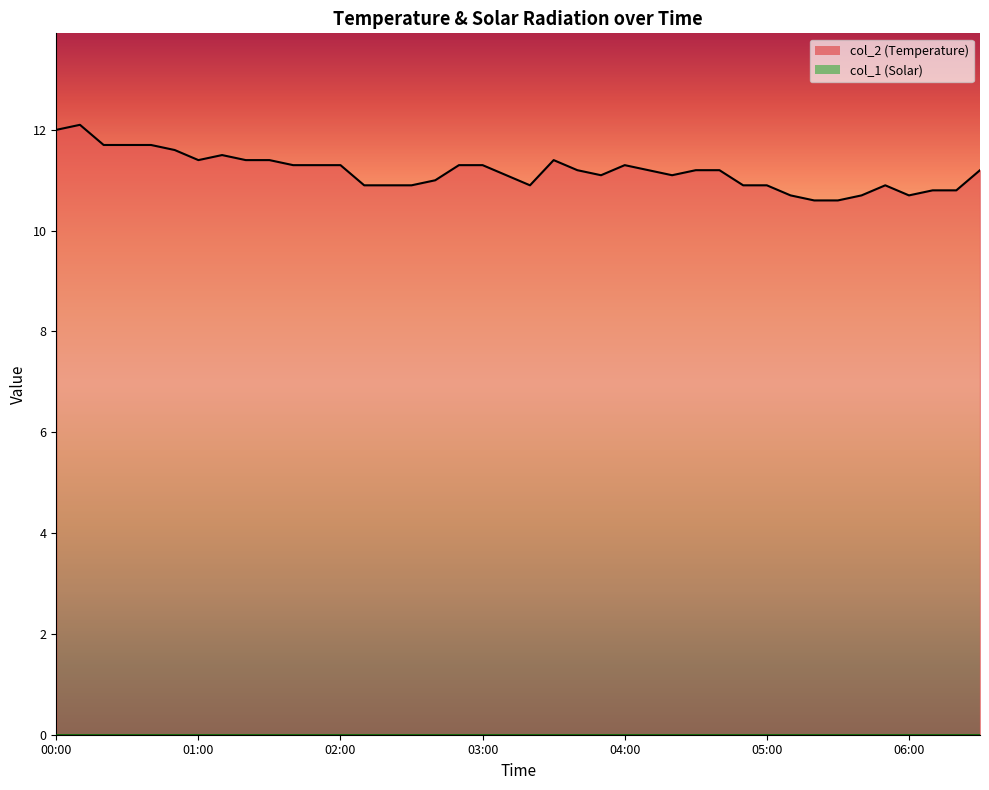

How many lines are shown in the chart?

1